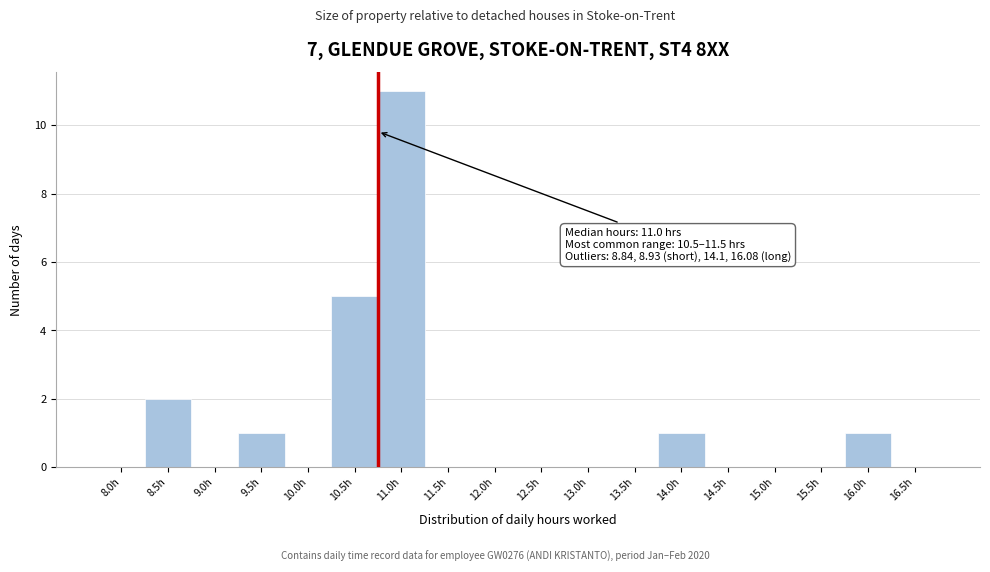

Reading left to right, what are all the values shown in this chart?

8.0h=0	8.5h=2	9.0h=0	9.5h=1	10.0h=0	10.5h=5	11.0h=11	11.5h=0	12.0h=0	12.5h=0	13.0h=0	13.5h=0	14.0h=1	14.5h=0	15.0h=0	15.5h=0	16.0h=1	16.5h=0